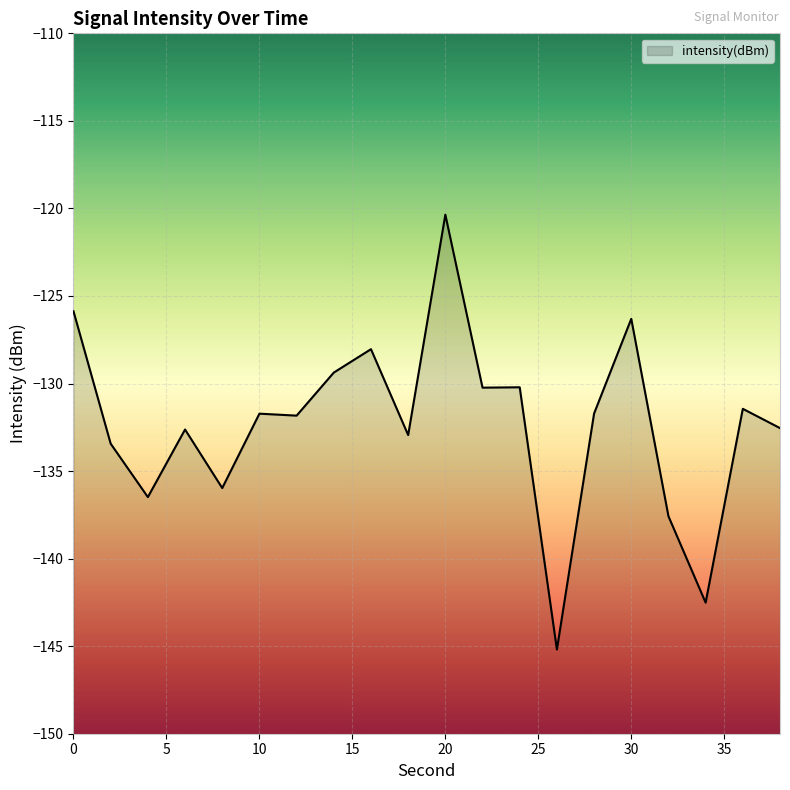

How many values exceed -131?

7